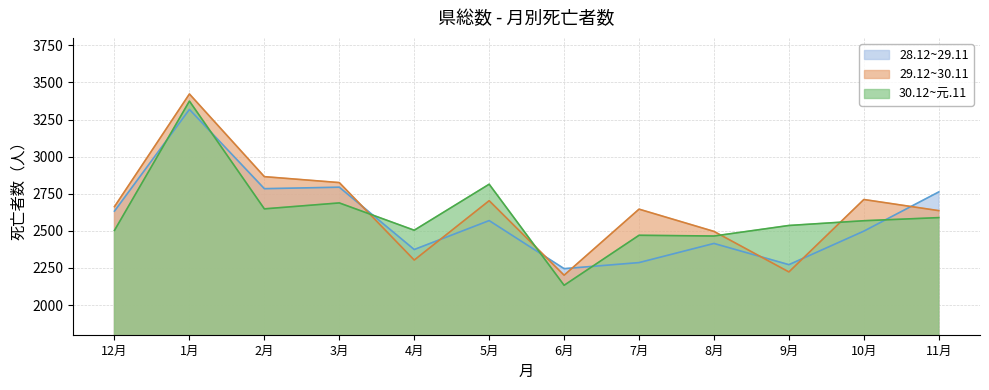

How many data points in 30.12~元.11 are less than 2568?

6